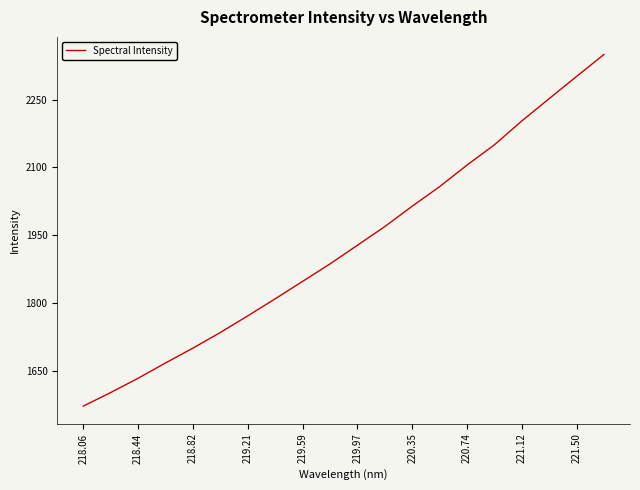

How many categories are shown in the chart?

20